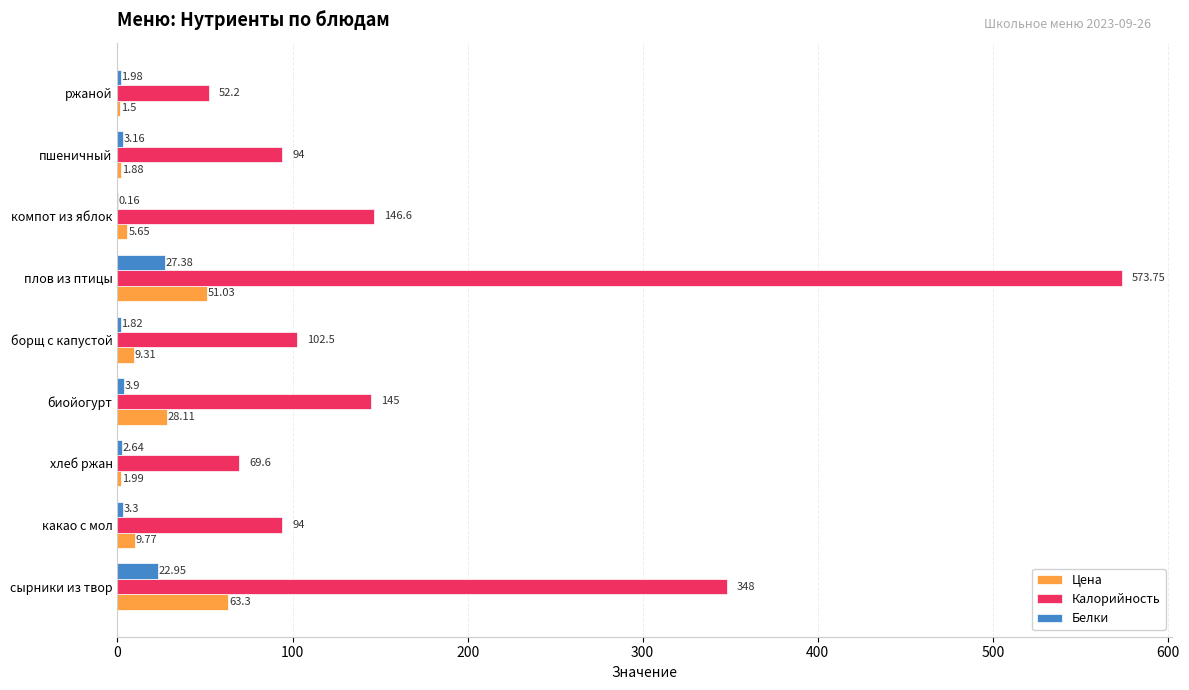

At which category is the sum across all series the highest?

плов из птицы